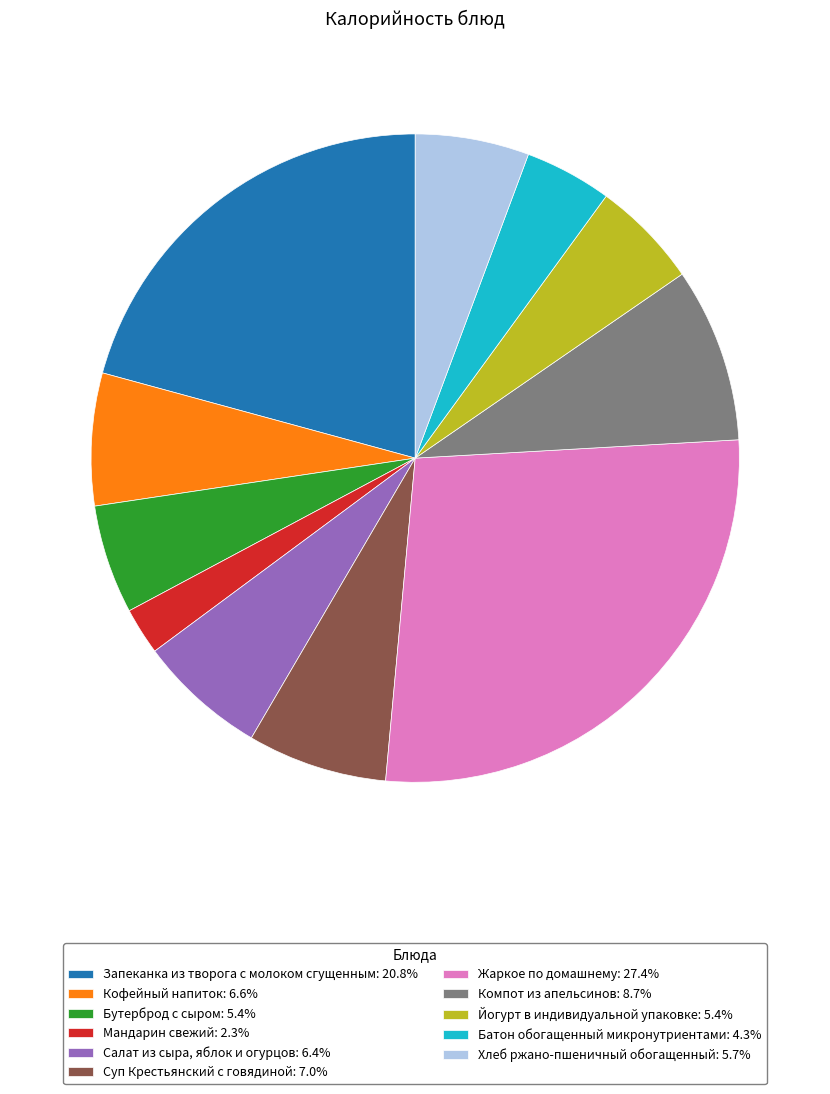

What is the largest slice in the pie chart?

Жаркое по домашнему